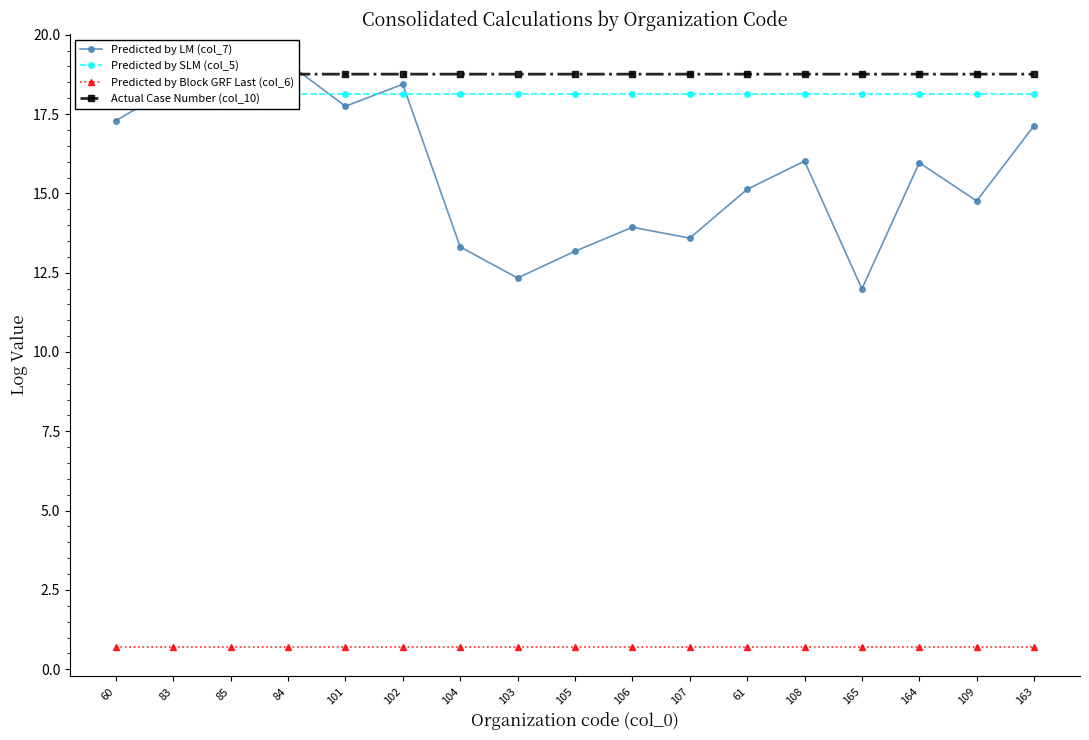

What are all the series names shown in the legend?

Predicted by LM (col_7), Predicted by SLM (col_5), Predicted by Block GRF Last (col_6), Actual Case Number (col_10)